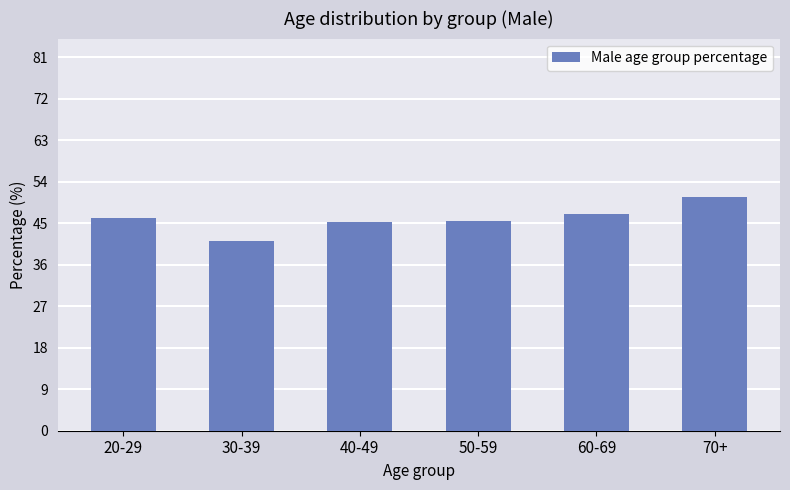

What is the difference between the maximum and minimum values?

9.4